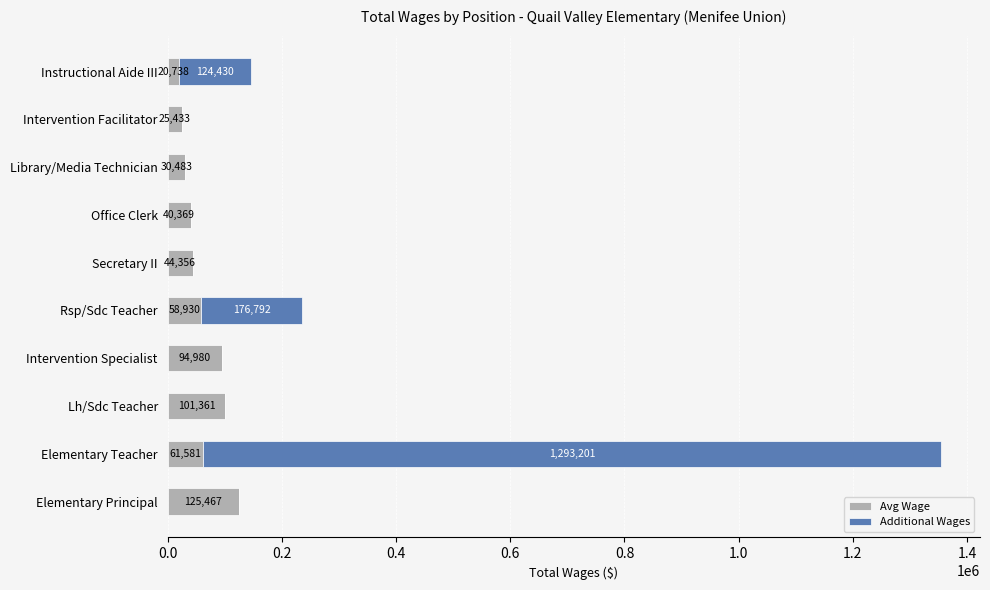

At which category is the sum across all series the highest?

Elementary Teacher